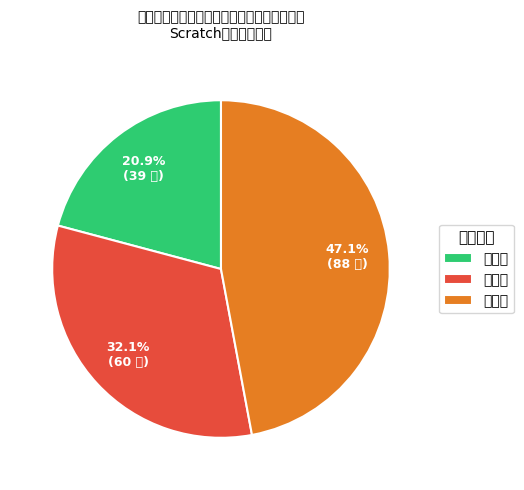

Combined, what portion of the pie is 一等奖 and 二等奖?

52.9%